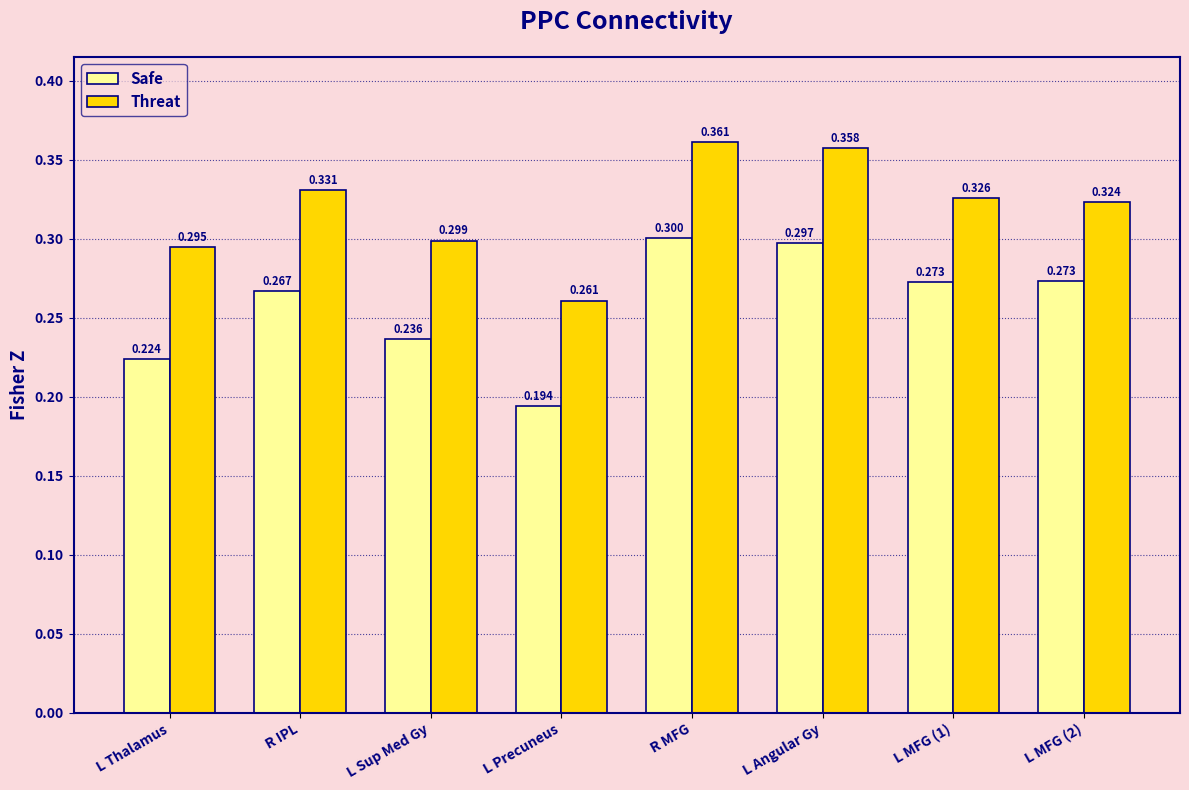

What position from the left is L Thalamus?

1